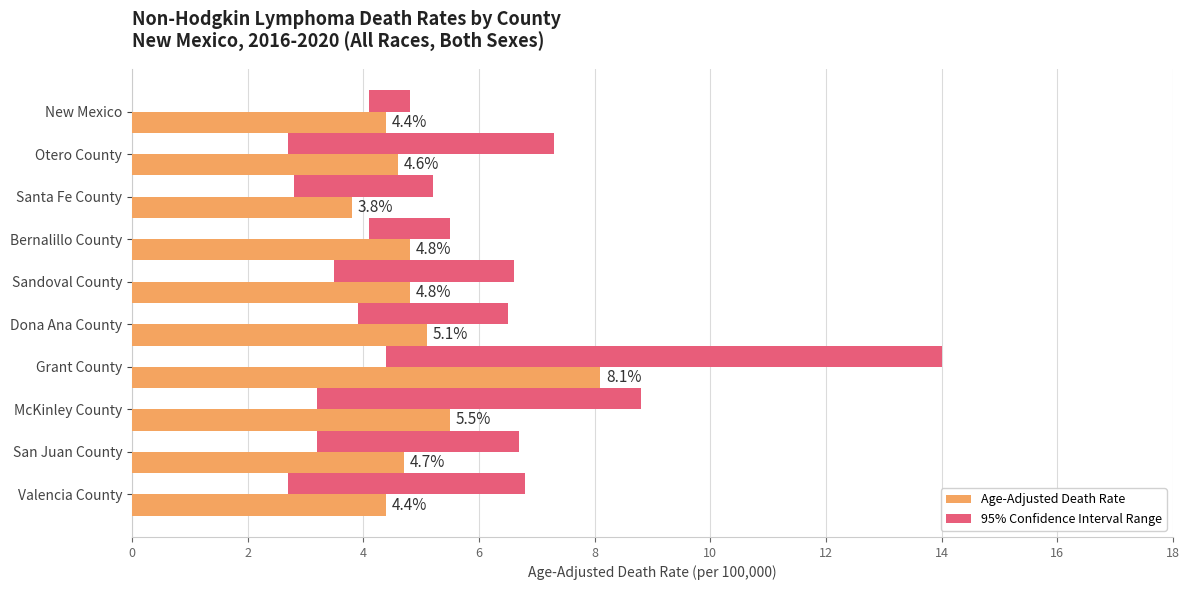

At how many categories does at least one series exceed 0?

10